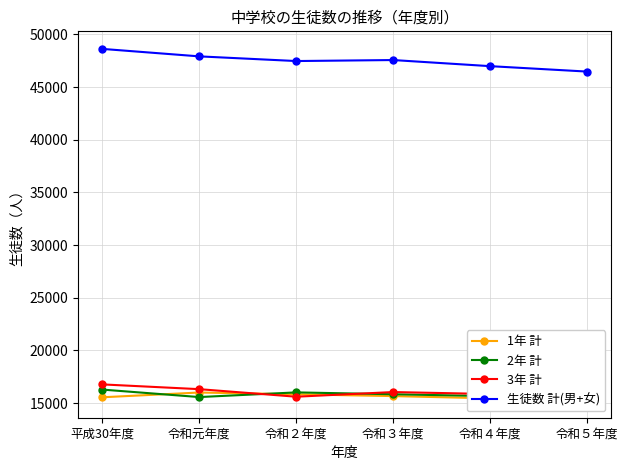

What is the difference between the second highest and second lowest values in the 1年 計 series?

385